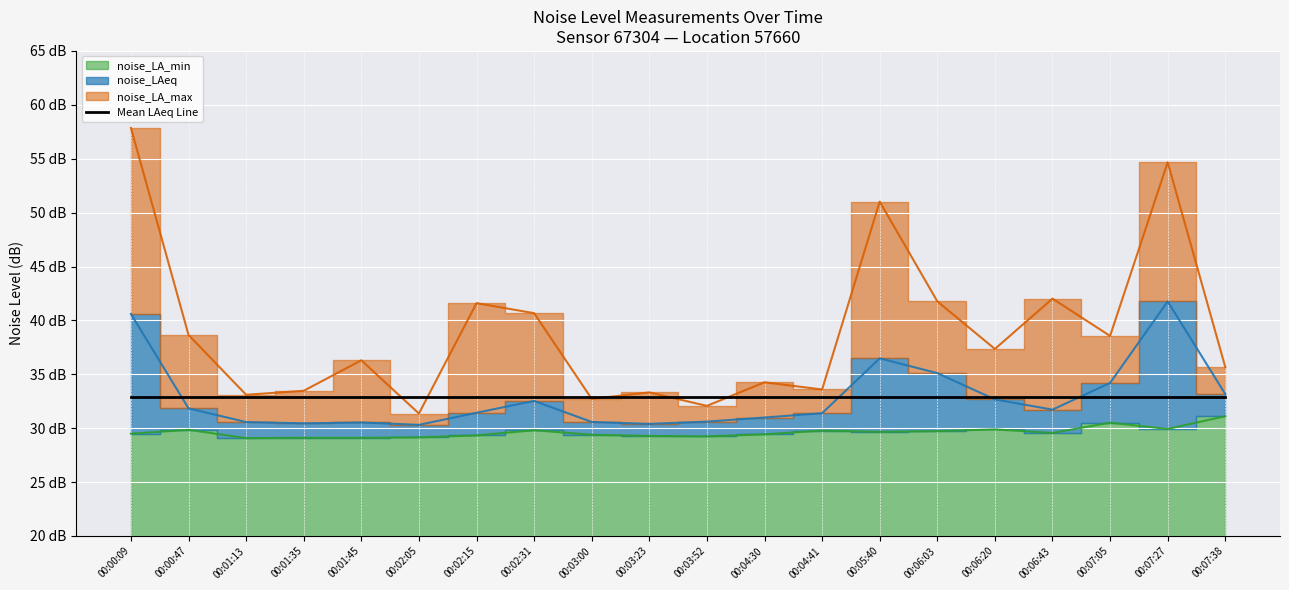

How many lines are shown in the chart?

3